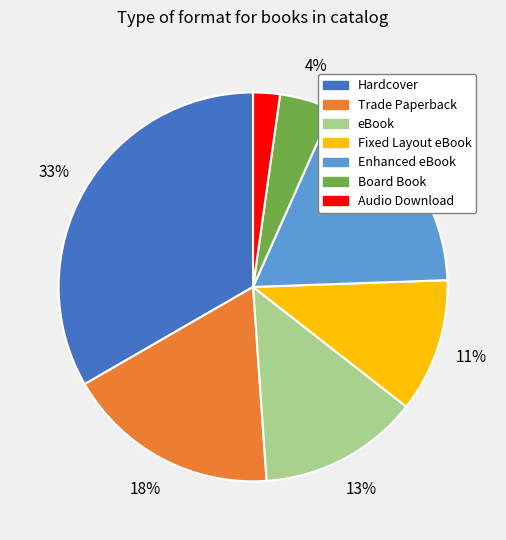

Which has a higher value, Hardcover or Board Book?

Hardcover